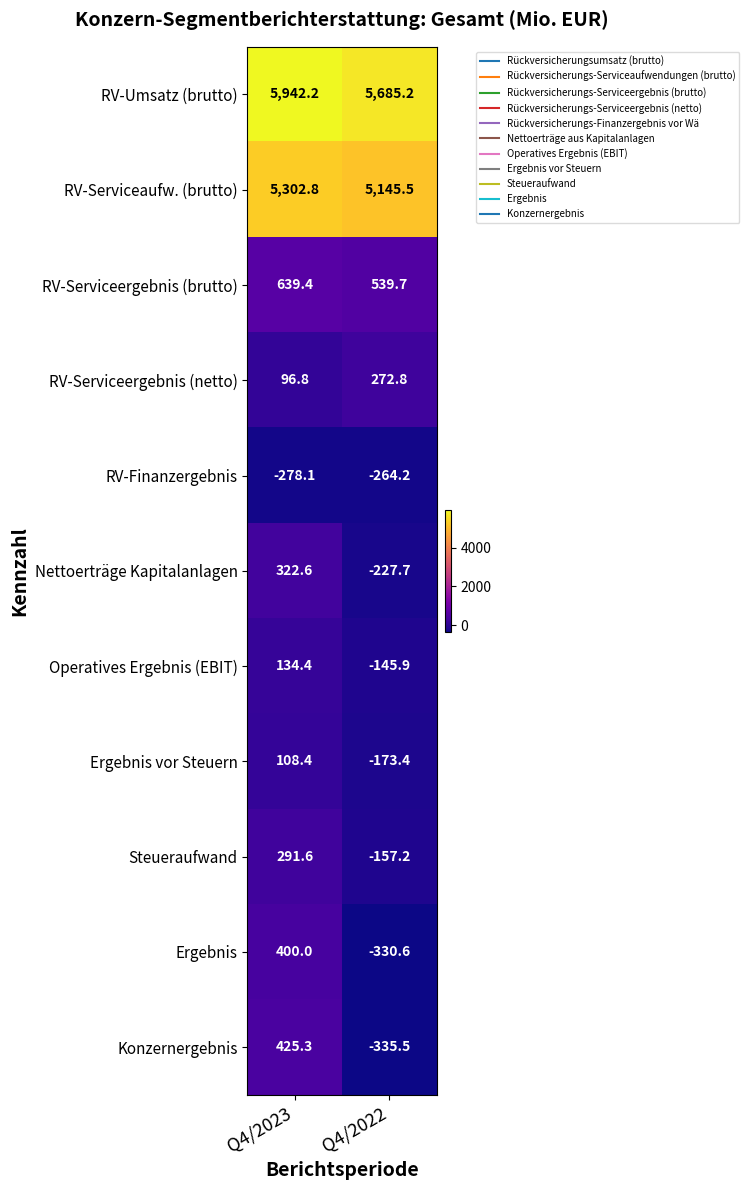

Is it true that RV-Finanzergebnis equals -278.1 at Q4/2023?

True